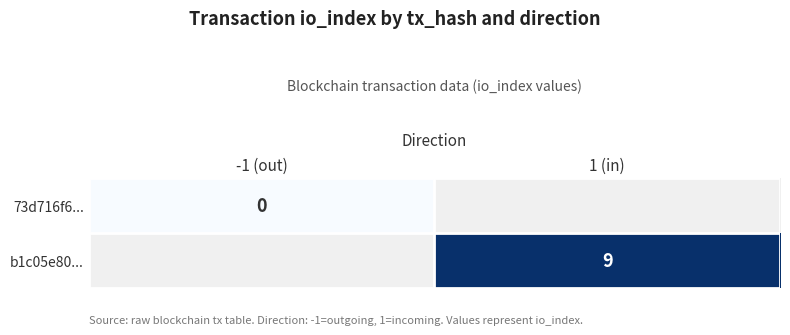

Is the value of b1c05e80... at 1 (in) greater than the value of 73d716f6... at -1 (out)?

Yes